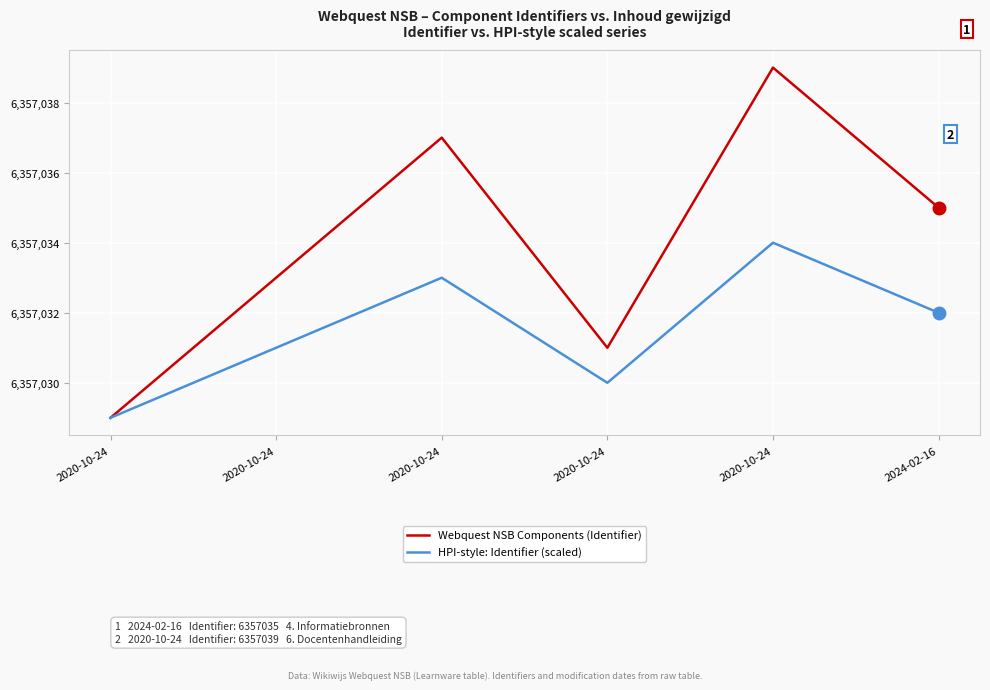

True or false: HPI-style: Identifier (scaled) and Webquest NSB Components (Identifier) cross at least once.

False